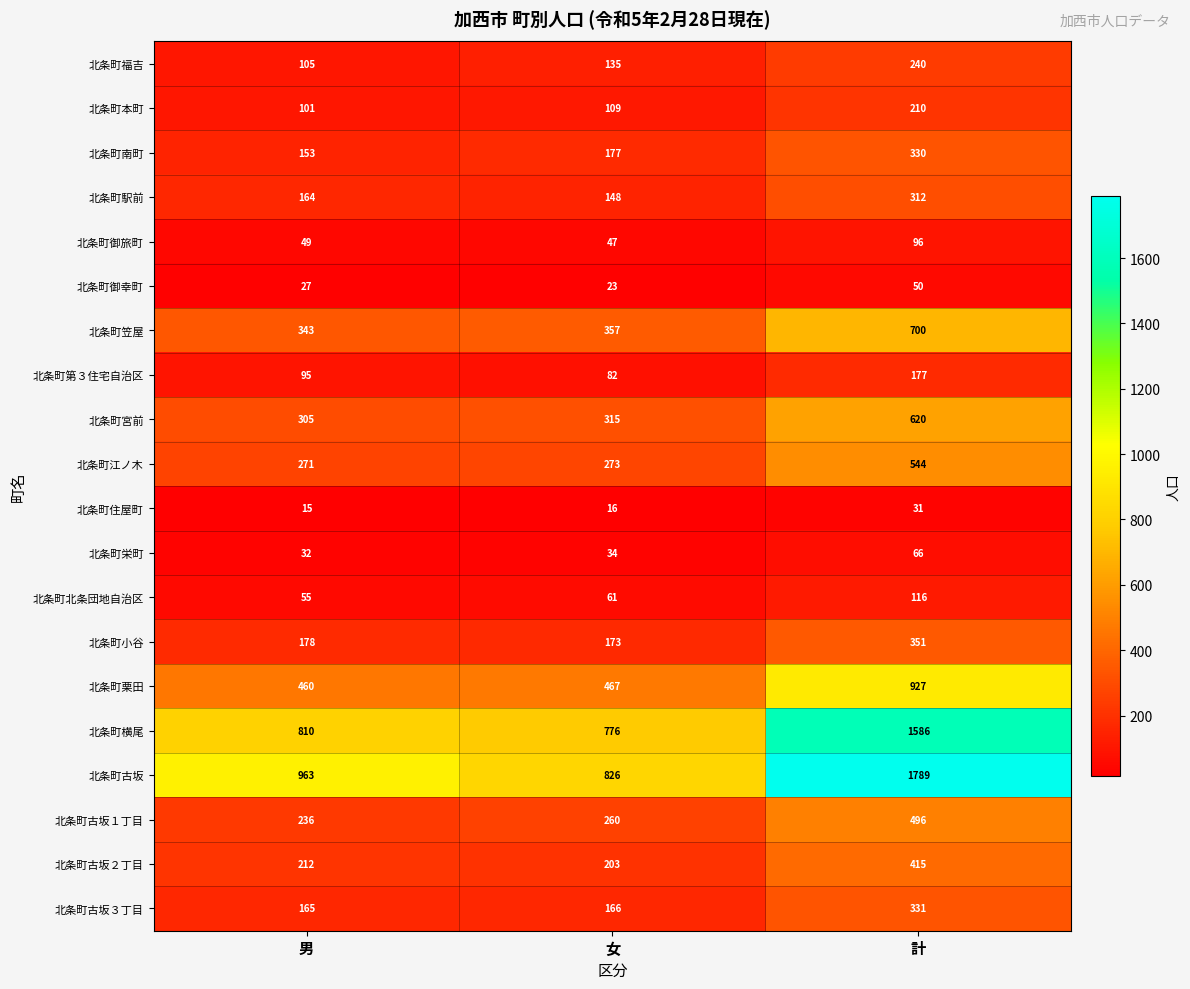

At which category is the sum across all series the highest?

計